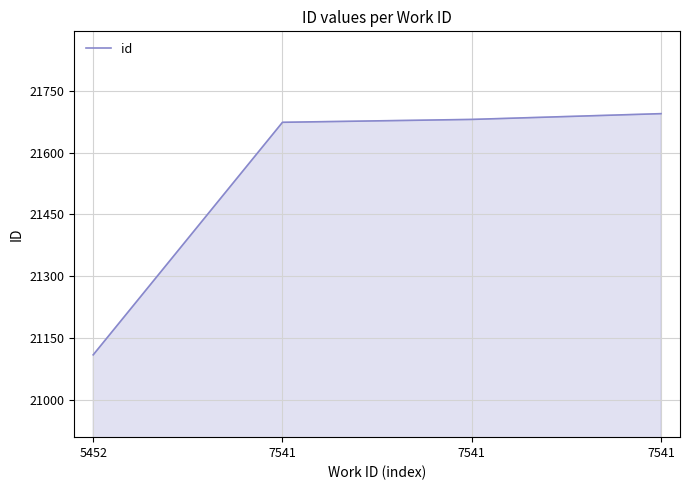

The chart shows a value of 21695 at 7541. True or false?

True